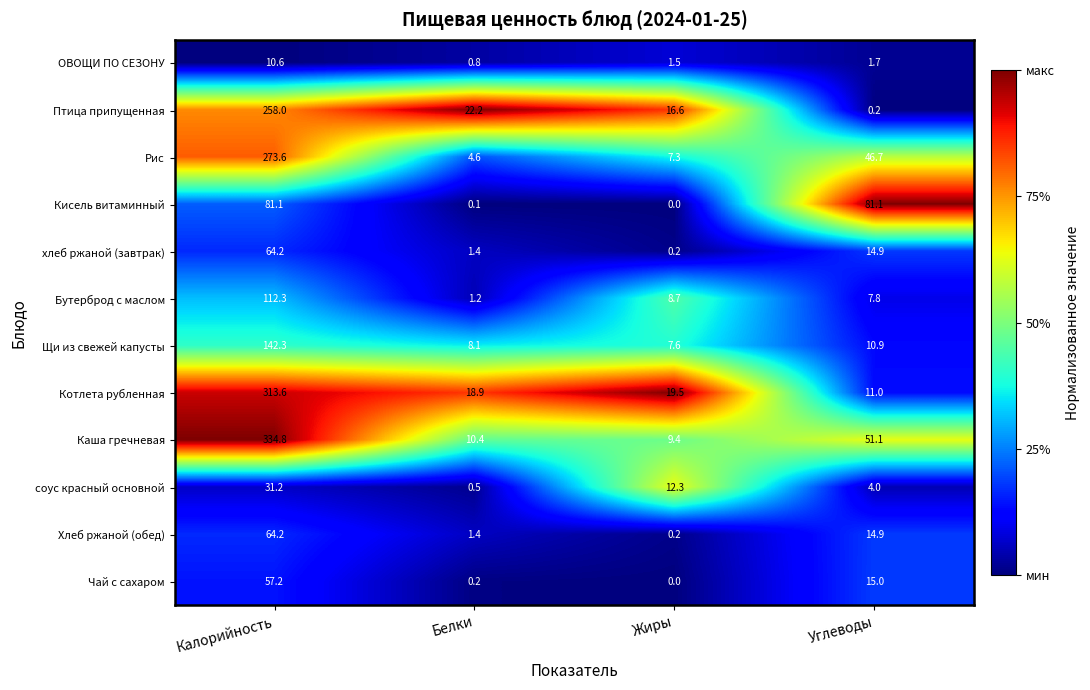

Which series changed the most between Жиры and Углеводы?

Кисель витаминный